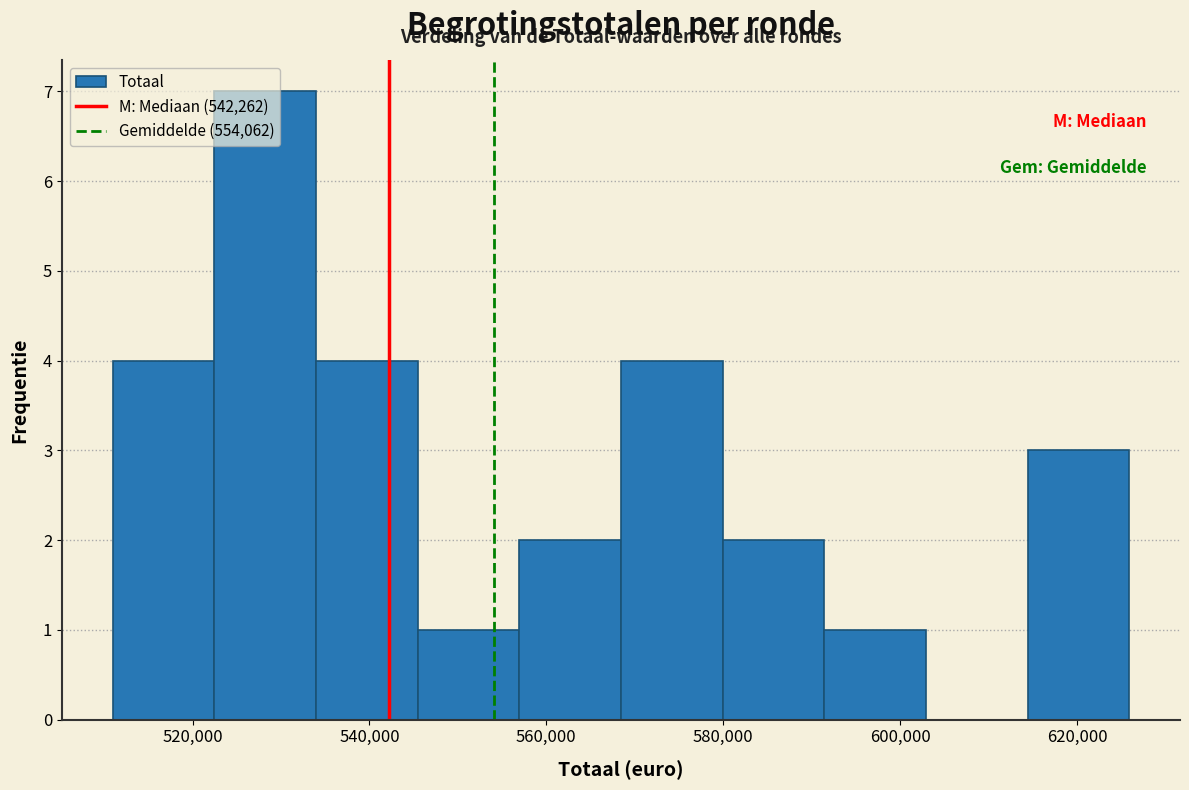

Reading left to right, transcribe this chart: for each bar, give the range it covers on the x-axis and its height. Neither the bar edges nor the heights are printed on the chart, so give them approximately, as read against the axes.

510000 to 522000: 4
522000 to 534000: 7
534000 to 546000: 4
546000 to 556000: 1
556000 to 568000: 2
568000 to 580000: 4
580000 to 592000: 2
592000 to 602000: 1
602000 to 614000: 0
614000 to 626000: 3